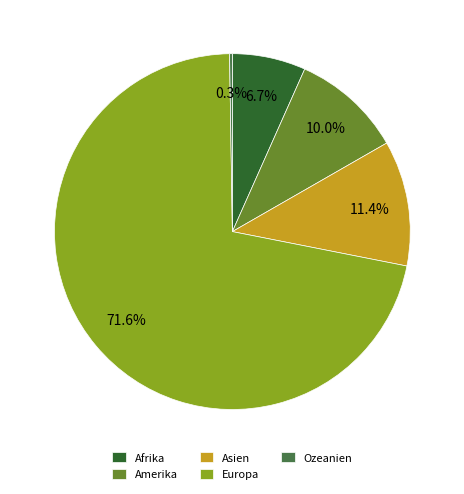

Approximately how many times larger is the value at Afrika compared to Asien?

0.6